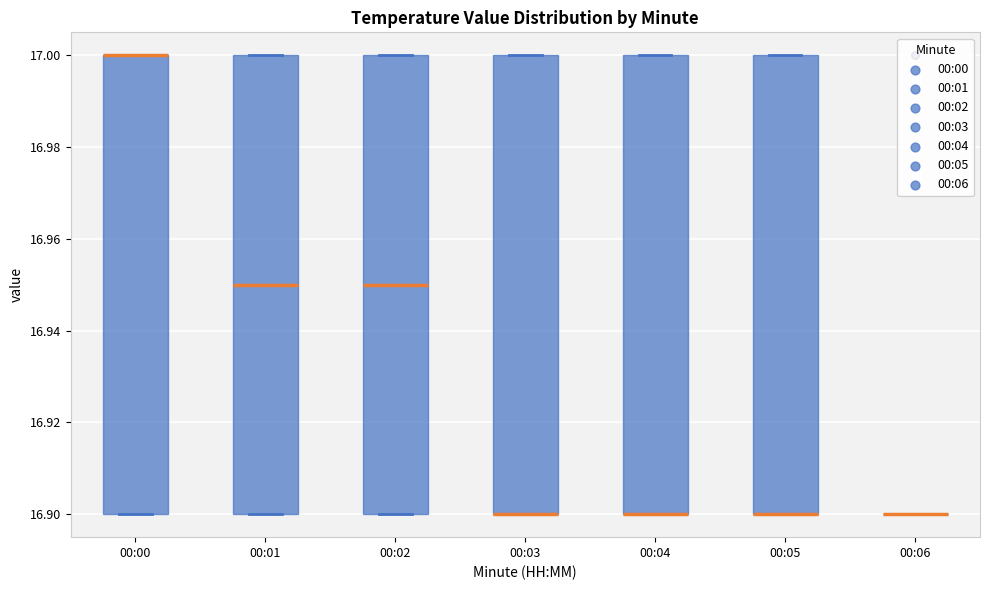

Where is the lower edge of the box for 00:00 on the y-axis? The values are not printed on the chart, so give them approximately, as read against the axis.

16.90